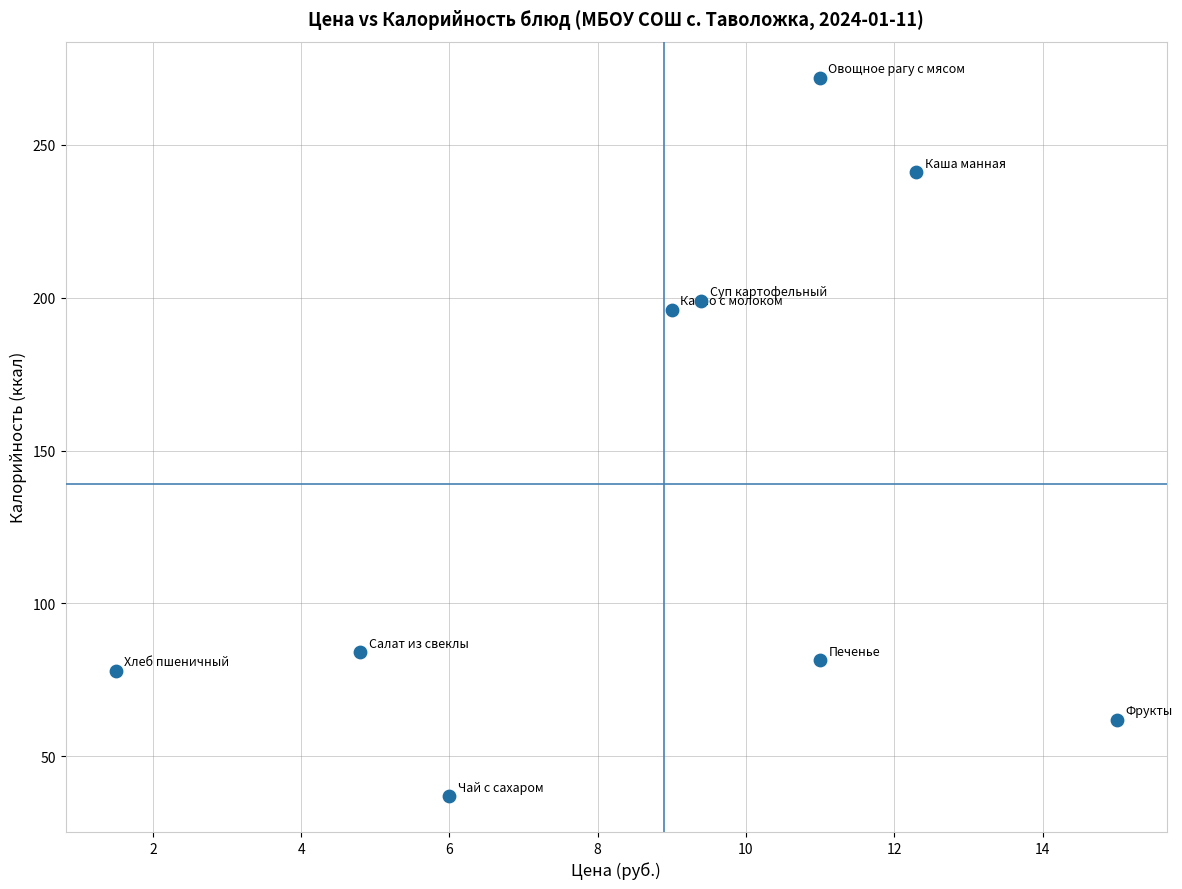

What is the average Y value?

138.9